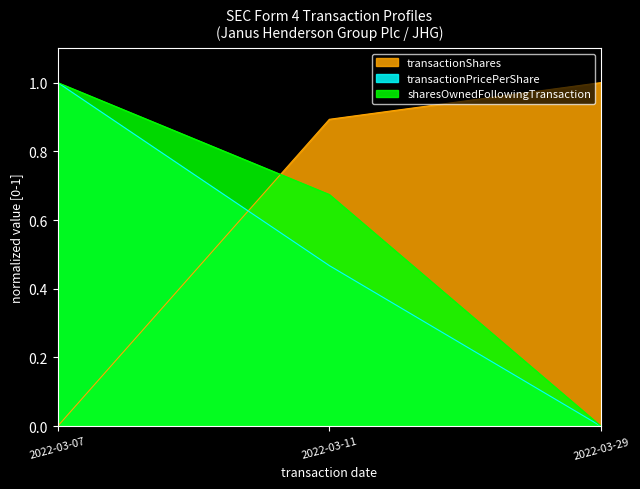

What is the maximum value for transactionShares?

1.0